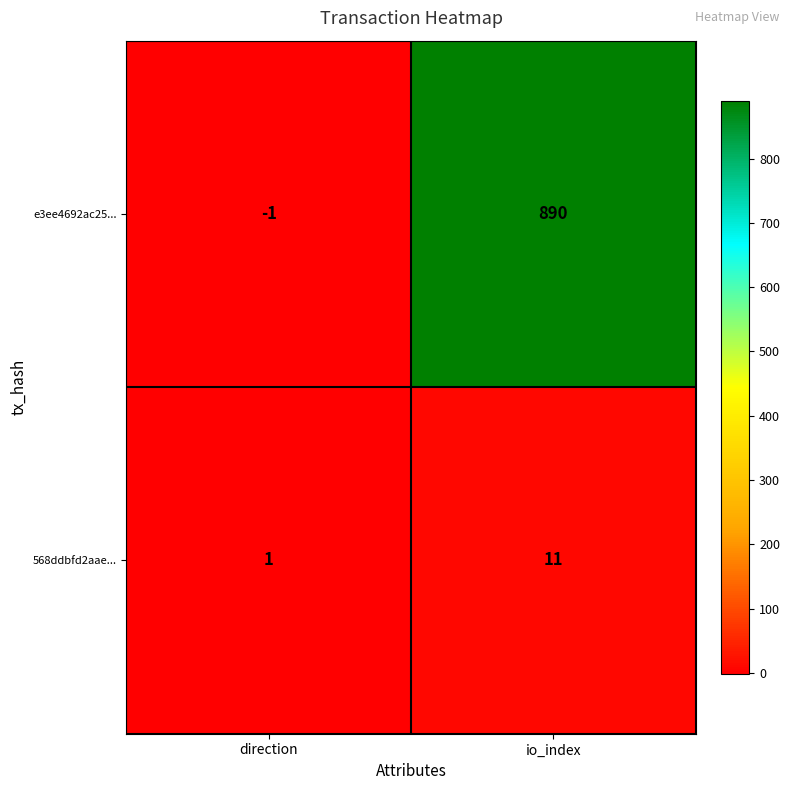

Reading right to left, extract all data points from this chart.

e3ee4692ac25...: io_index=890	direction=-1
568ddbfd2aae...: io_index=11	direction=1